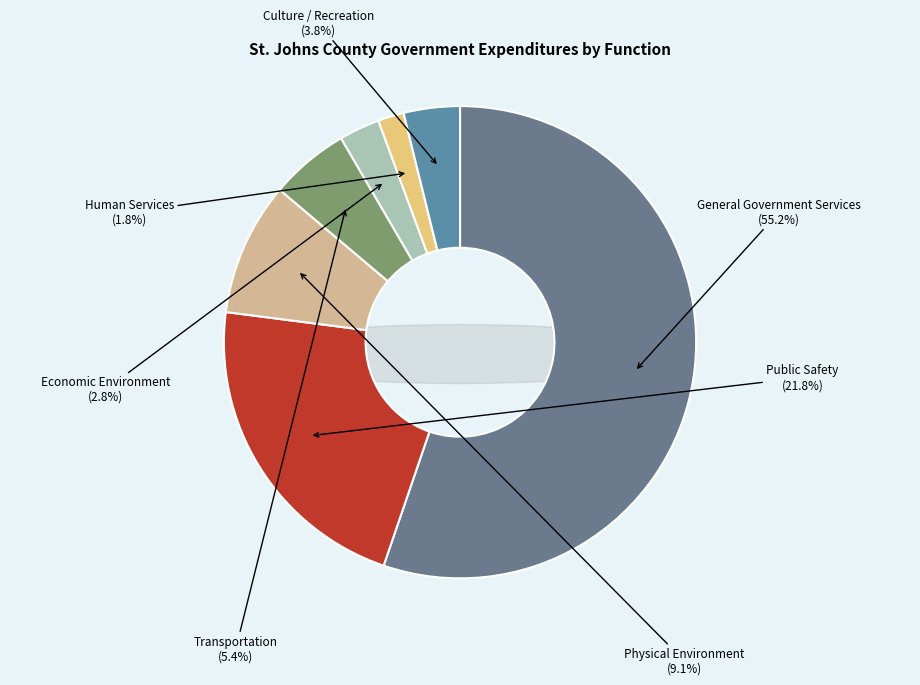

To the nearest percent, what portion does Physical Environment represent?

9%